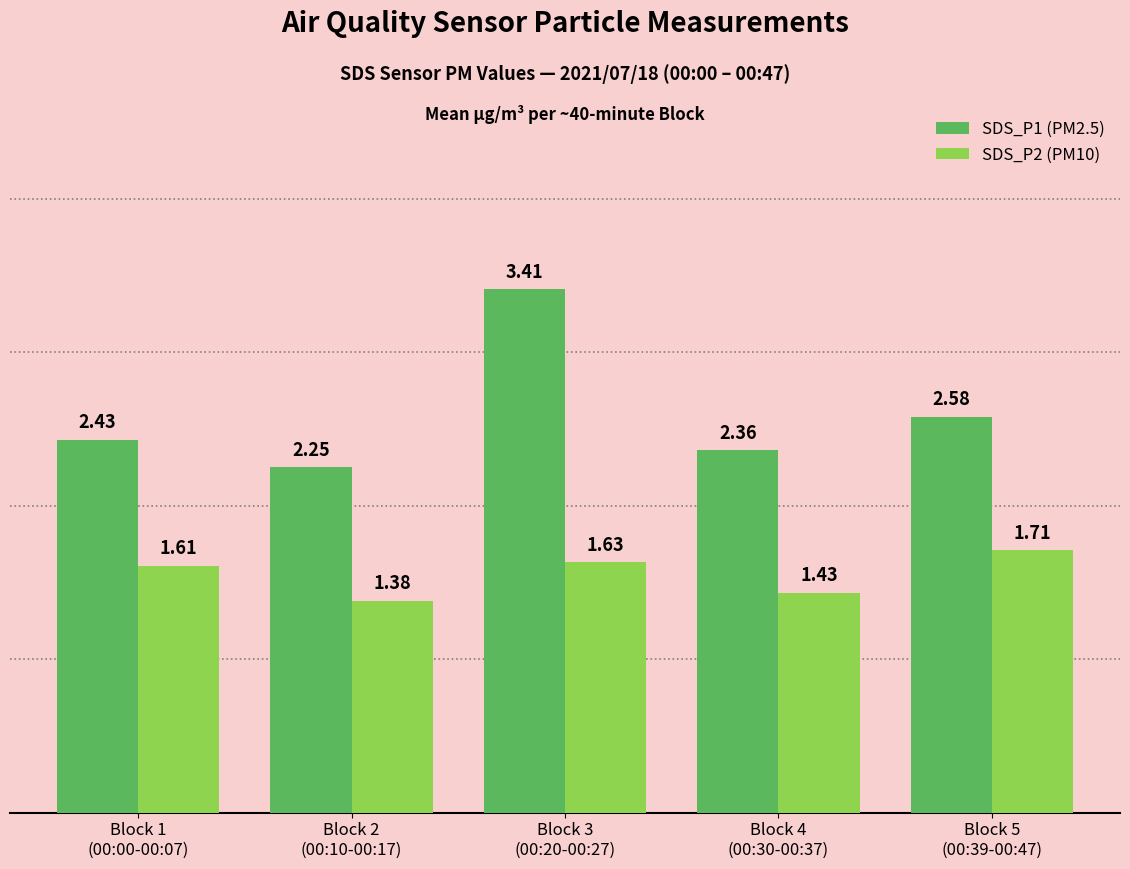

List the series in order of their peak value, lowest first.

SDS_P2 (PM10), SDS_P1 (PM2.5)